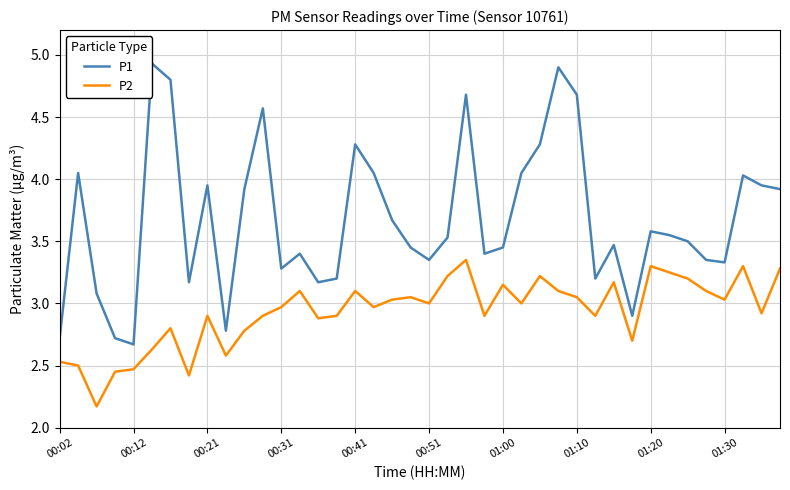

Count the number of categories in the chart.

40